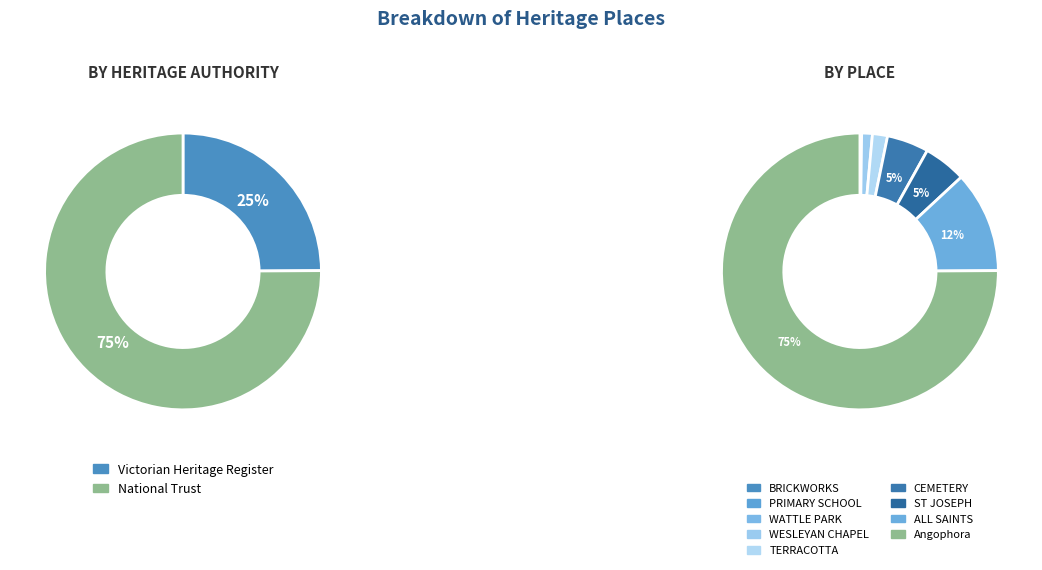

What percentage do WUNDERLICH/MONIER TERRACOTTA and PRIMARY SCHOOL NO.461 together represent?

1.8%